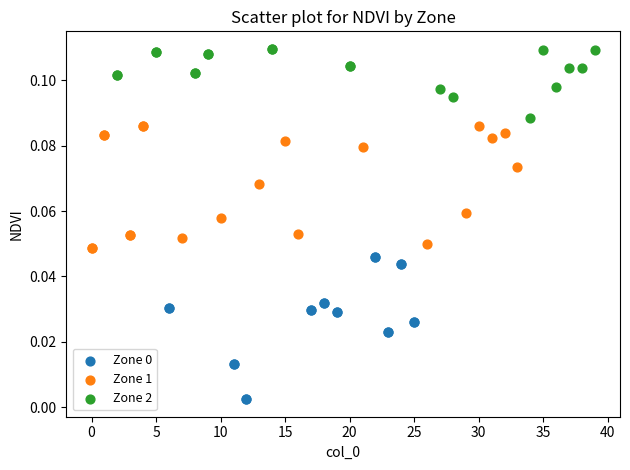

Which series reaches the maximum Y coordinate?

Zone 2